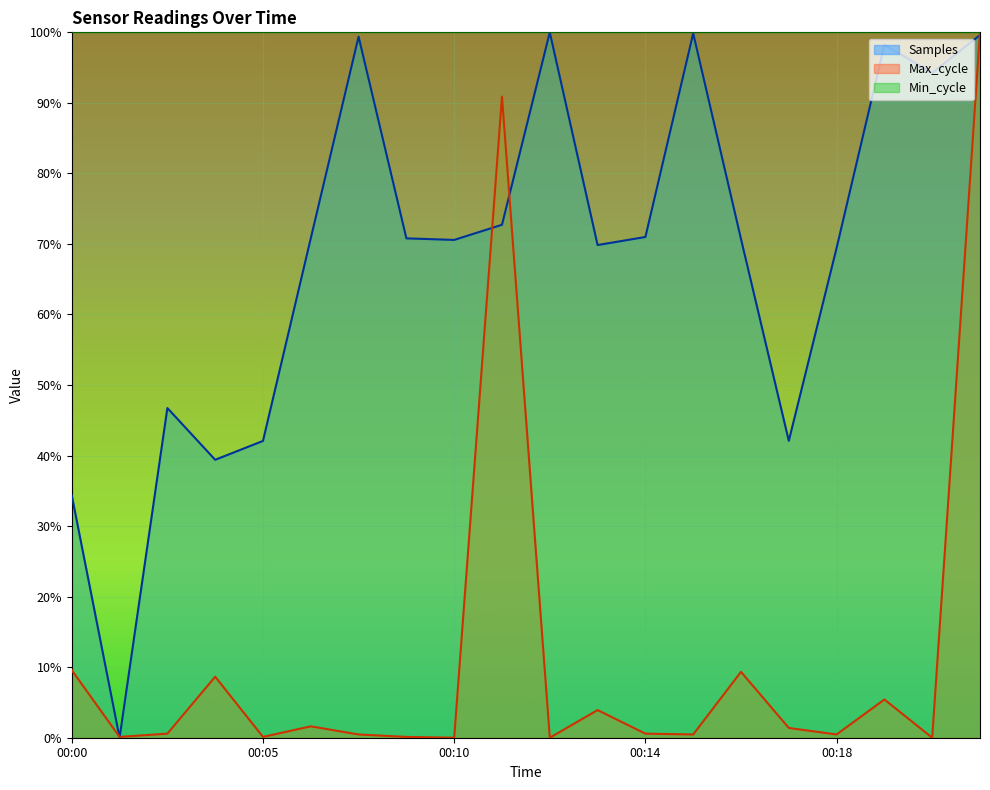

How many lines are shown in the chart?

2